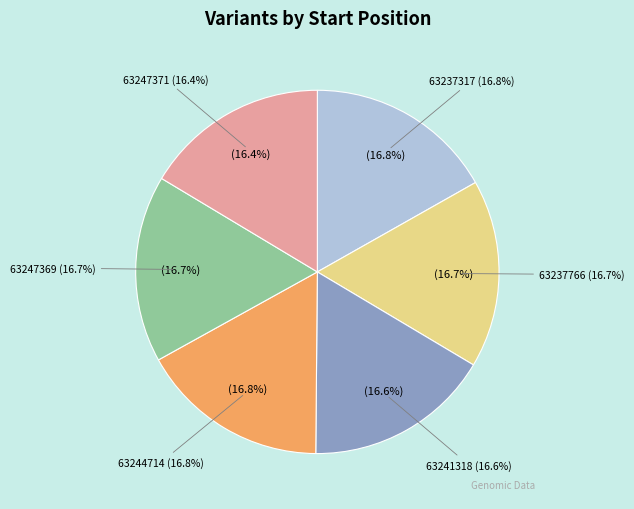

What is the ratio of the value at 63244714 to the value at 63247371?

1.0